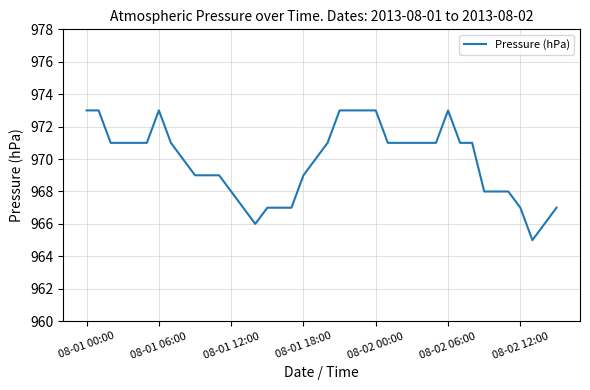

What is the greatest value displayed?

973